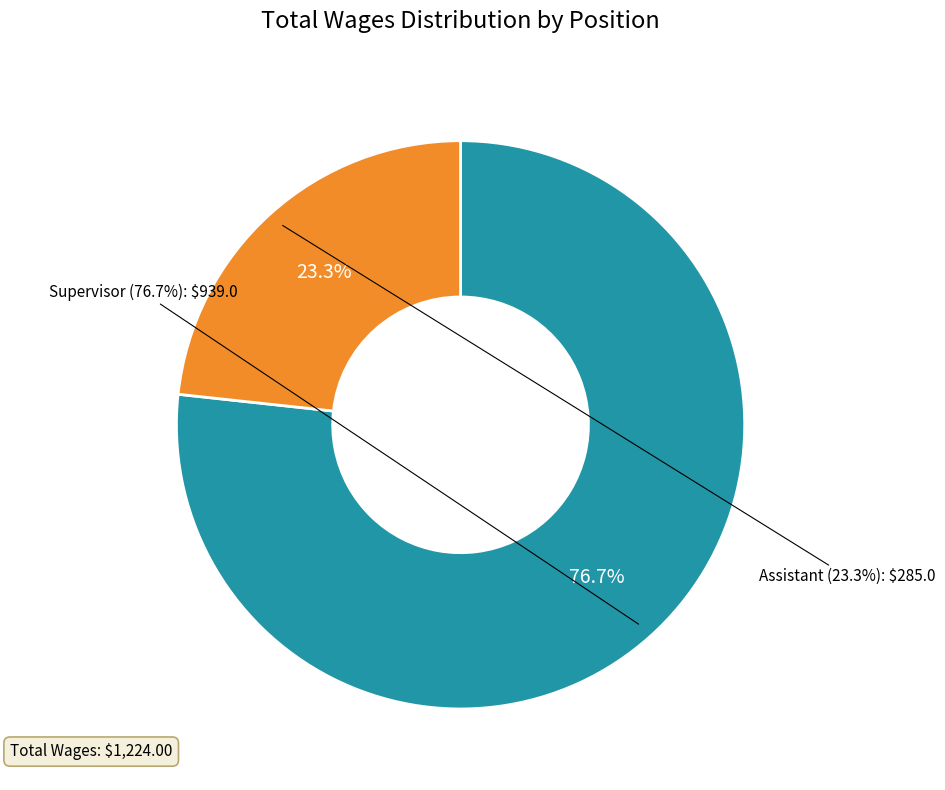

To the nearest percent, what percentage of the pie is Supervisor?

77%